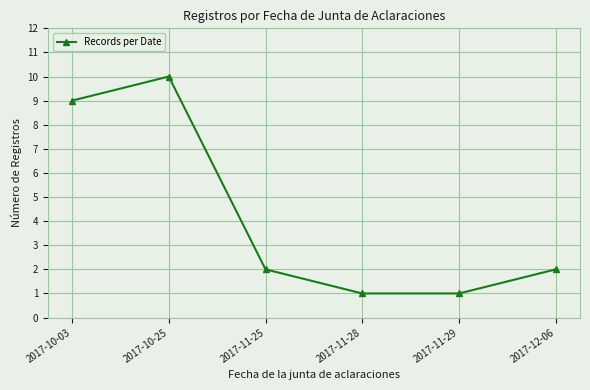

Does the chart display data point markers on the line(s)?

Yes